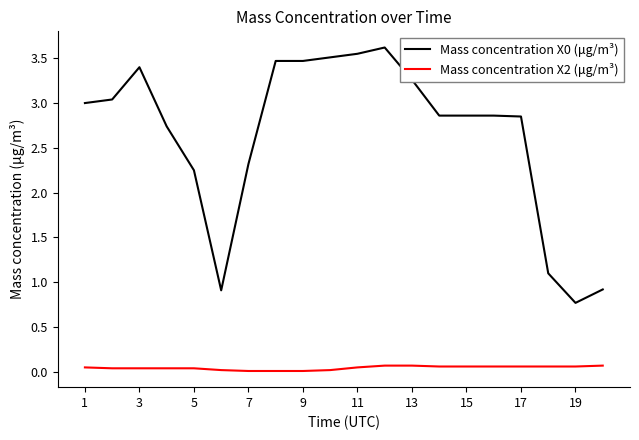

What is the maximum value shown in the chart?

3.6